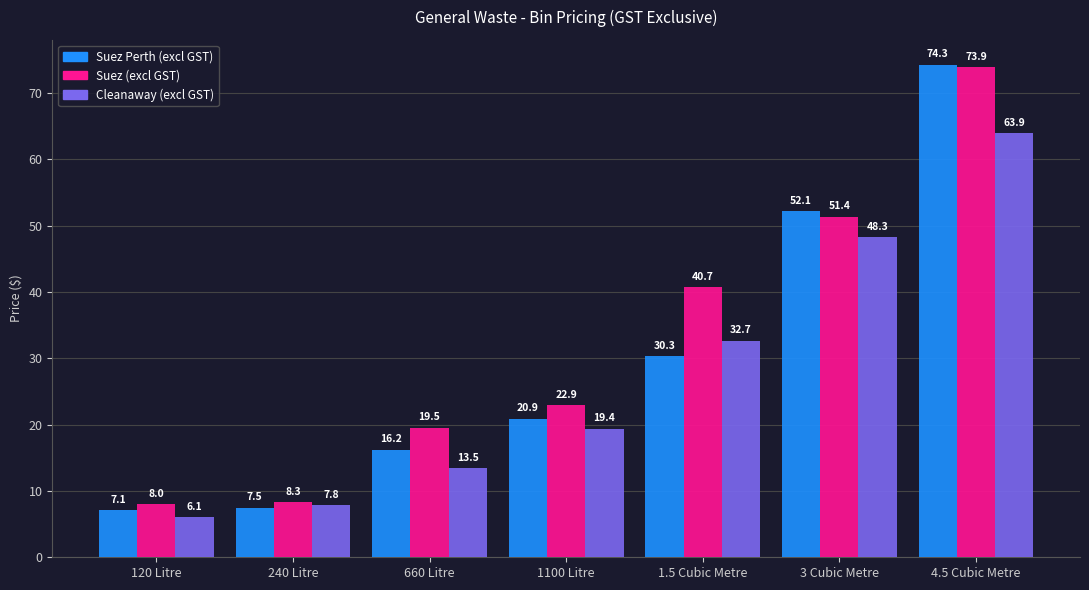

Rank the categories by Suez Perth (excl GST) value from highest to lowest.

4.5 Cubic Metre, 3 Cubic Metre, 1.5 Cubic Metre, 1100 Litre, 660 Litre, 240 Litre, 120 Litre